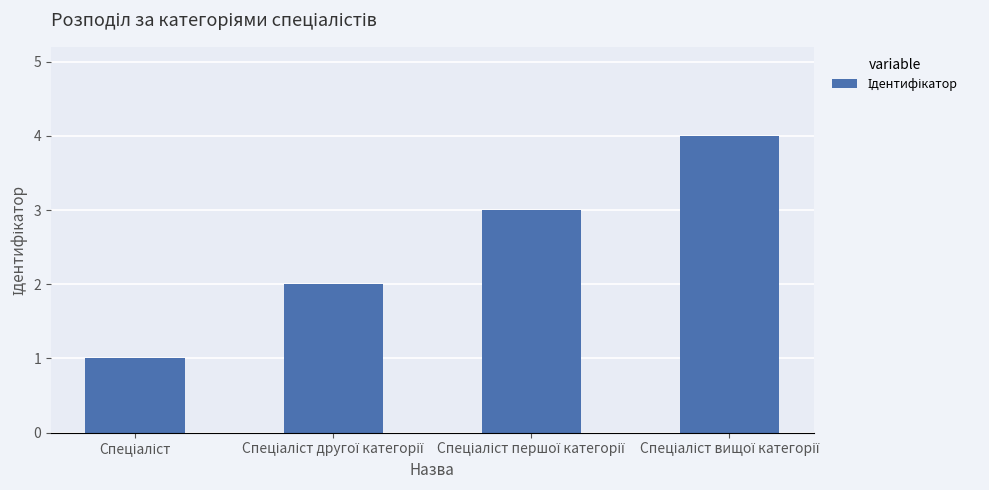

How many data points does each series have?

4